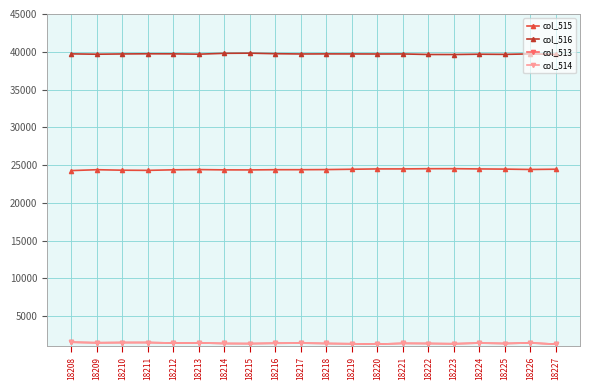

True or false: col_513 and col_515 cross at least once.

False